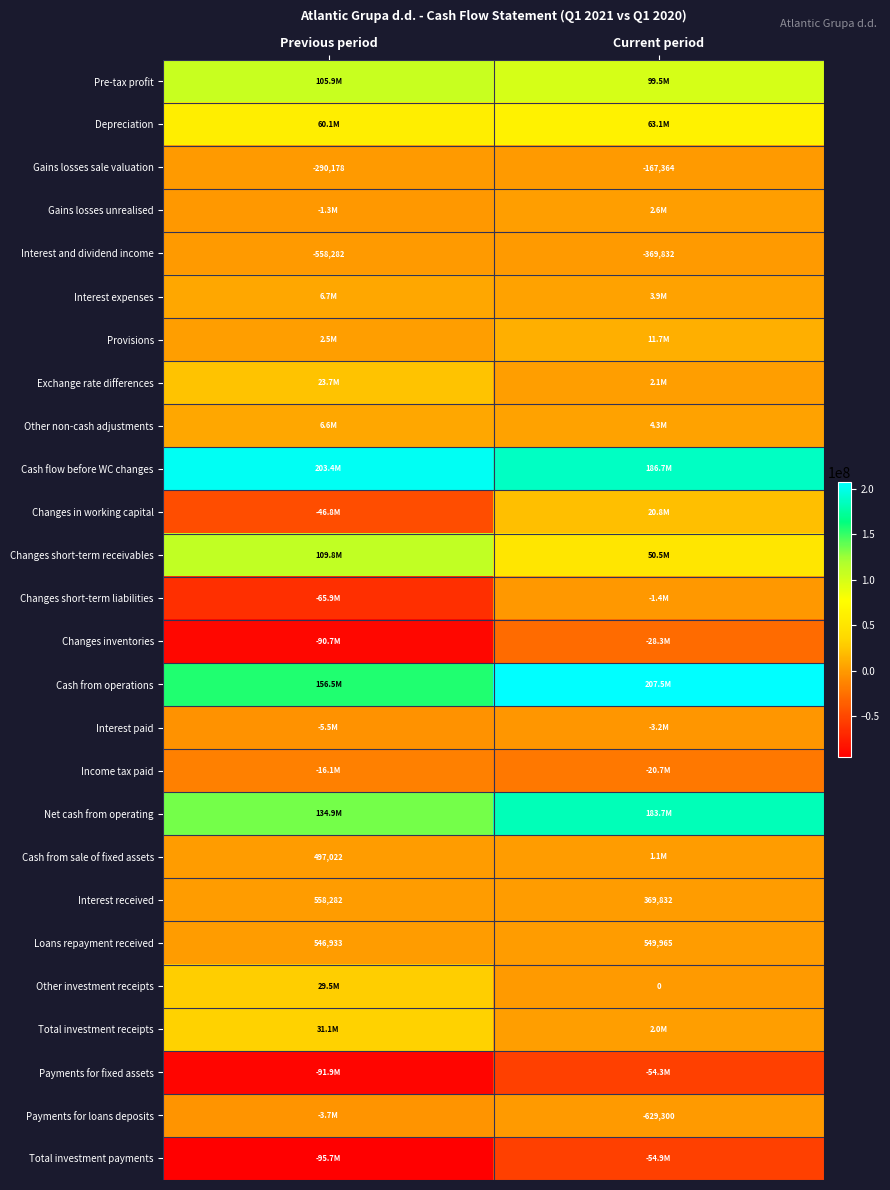

The value of Cash from sale of fixed assets at Previous period is 497022. True or false?

True